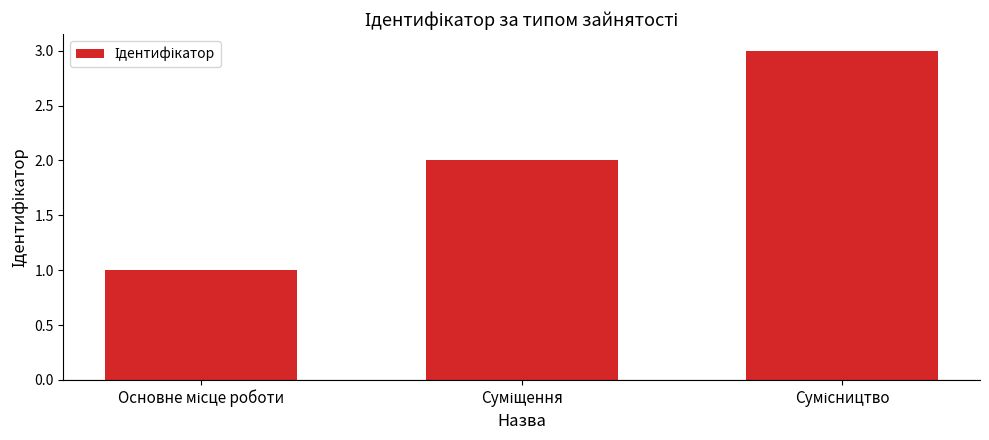

What is the minimum value shown in the chart?

1